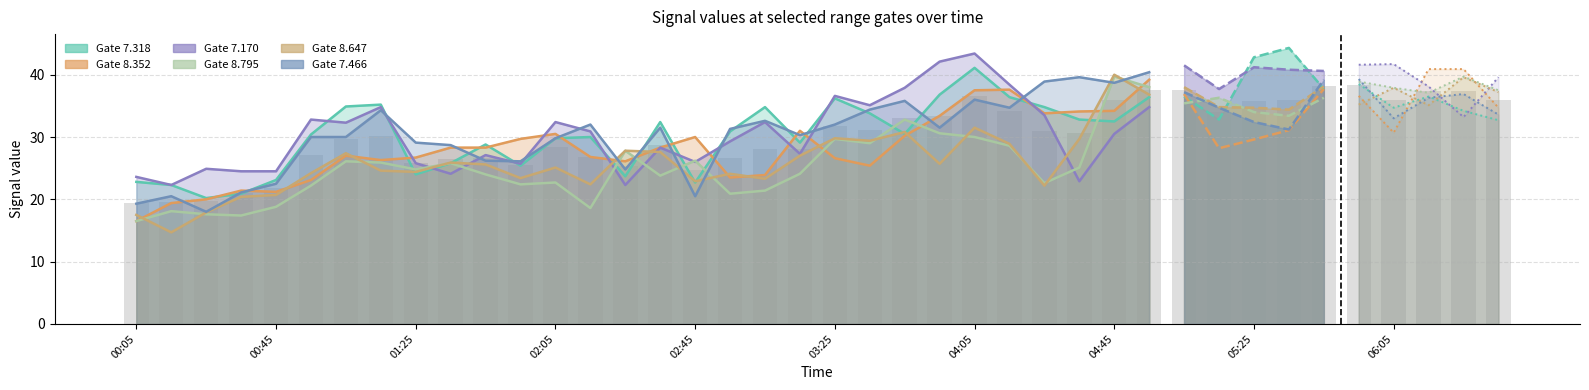

At which category is the sum across all series the highest?

2020/07/07 05:55